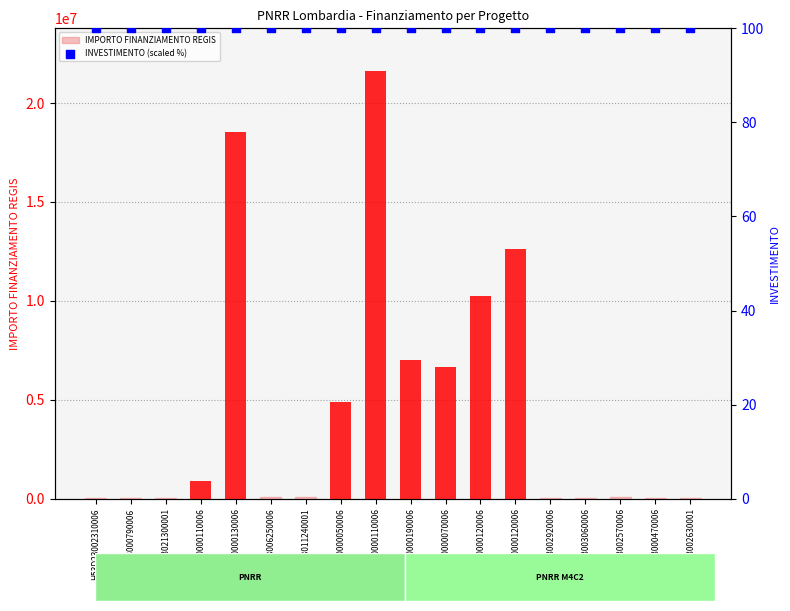

At how many categories does at least one series exceed 1956450?

7